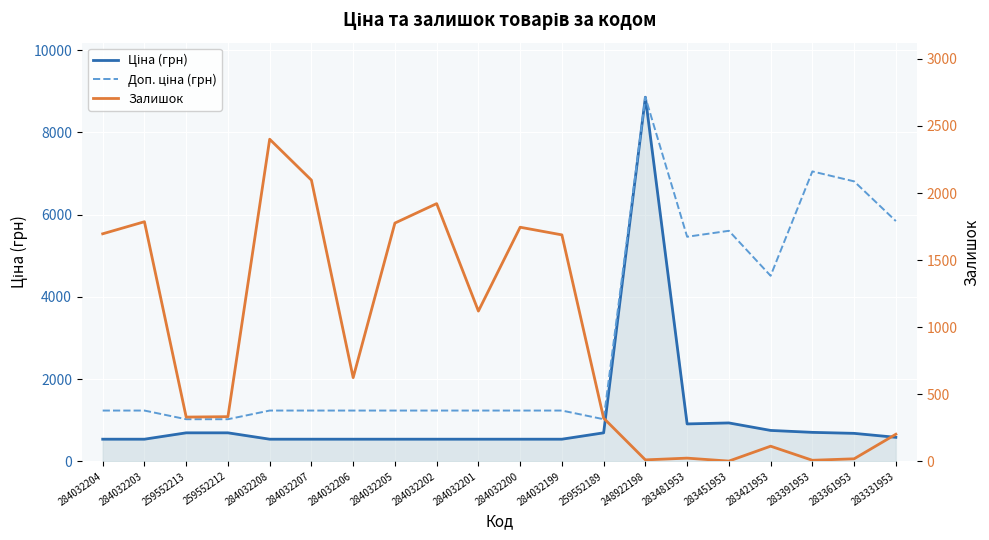

Where does the Залишок series first go above 624?

284032204